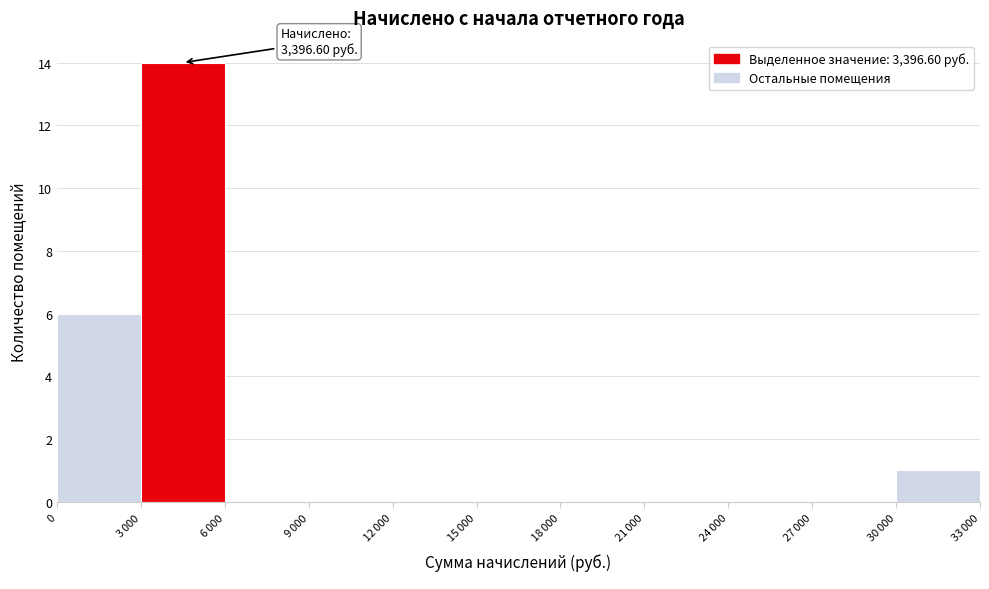

What is the maximum value shown in the chart?

14